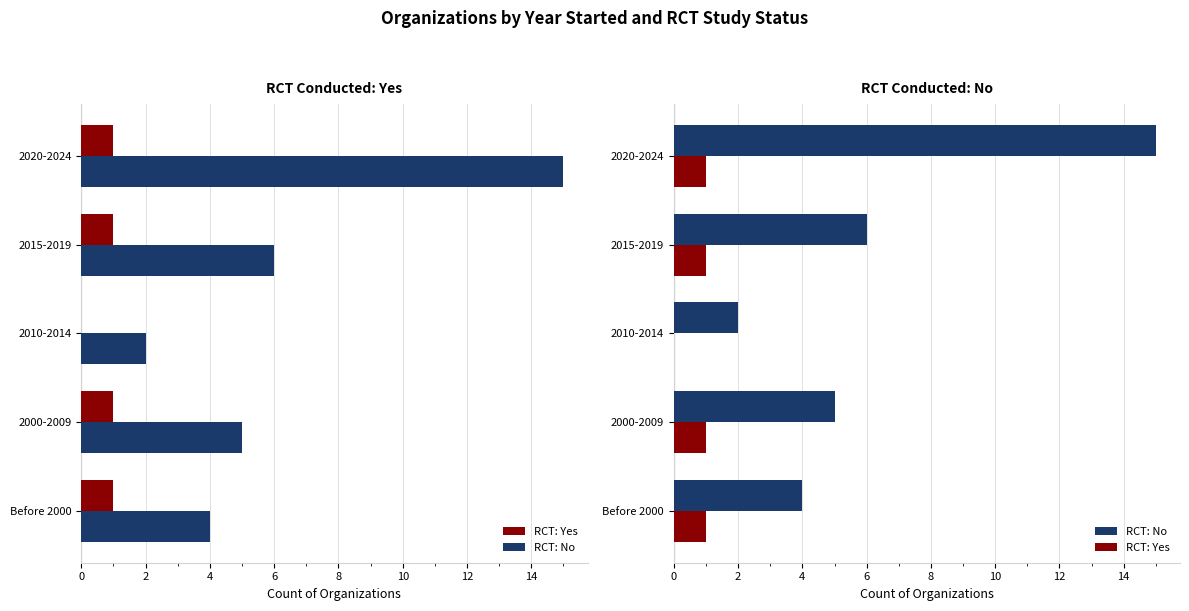

What is the total value across all series at 2015-2019?

7